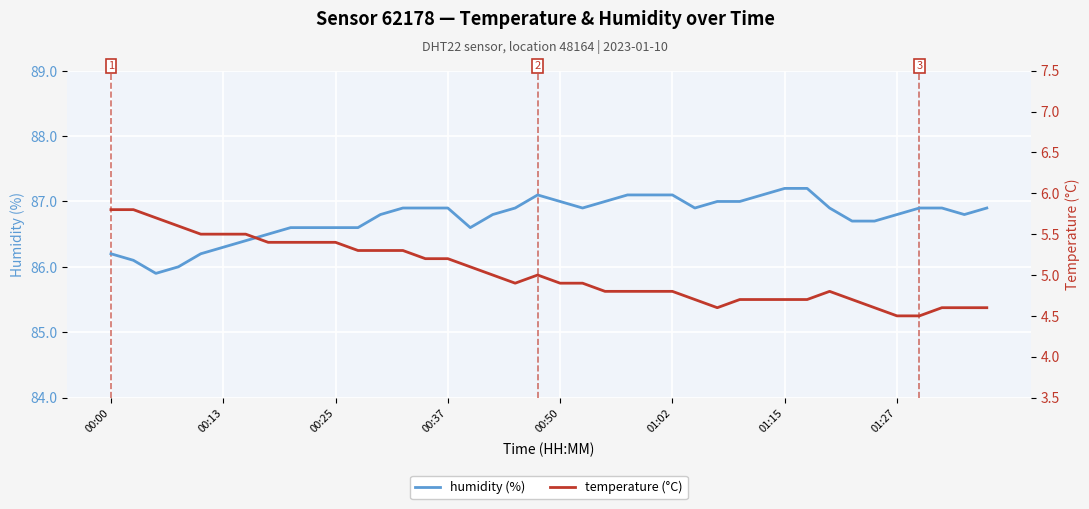

What are all the series names shown in the legend?

humidity, temperature